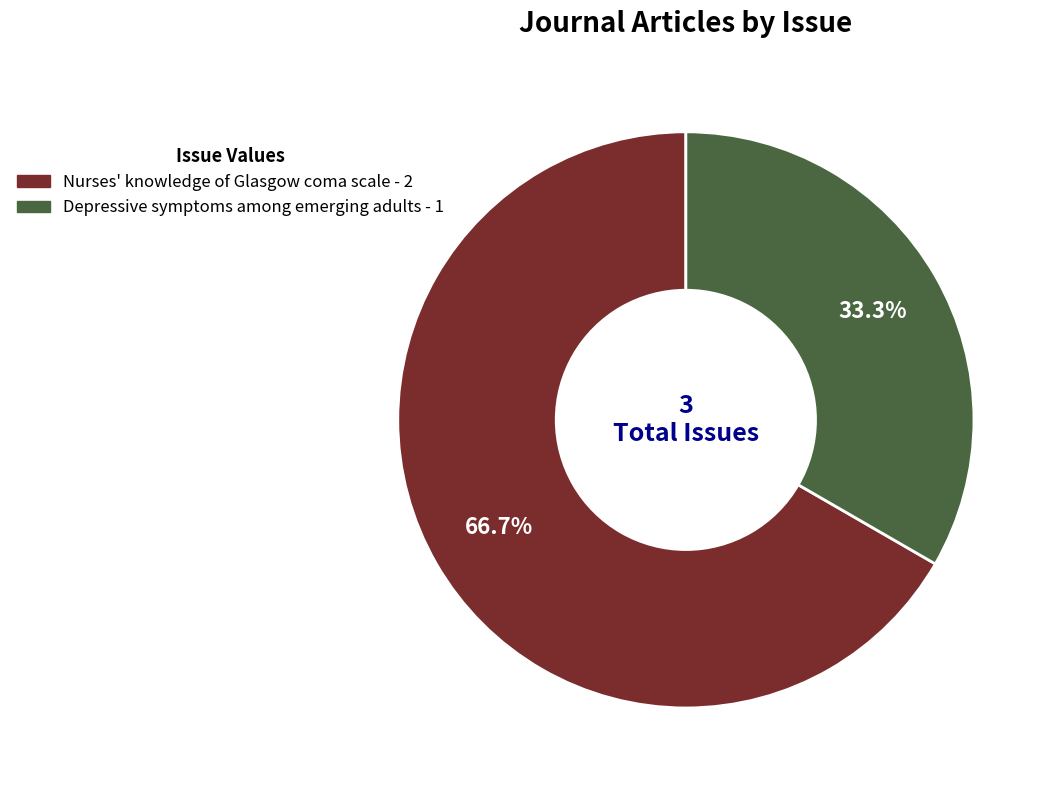

Approximately how many times larger is the value at Nurses' knowledge of Glasgow coma scale compared to Depressive symptoms among emerging adults?

2.0